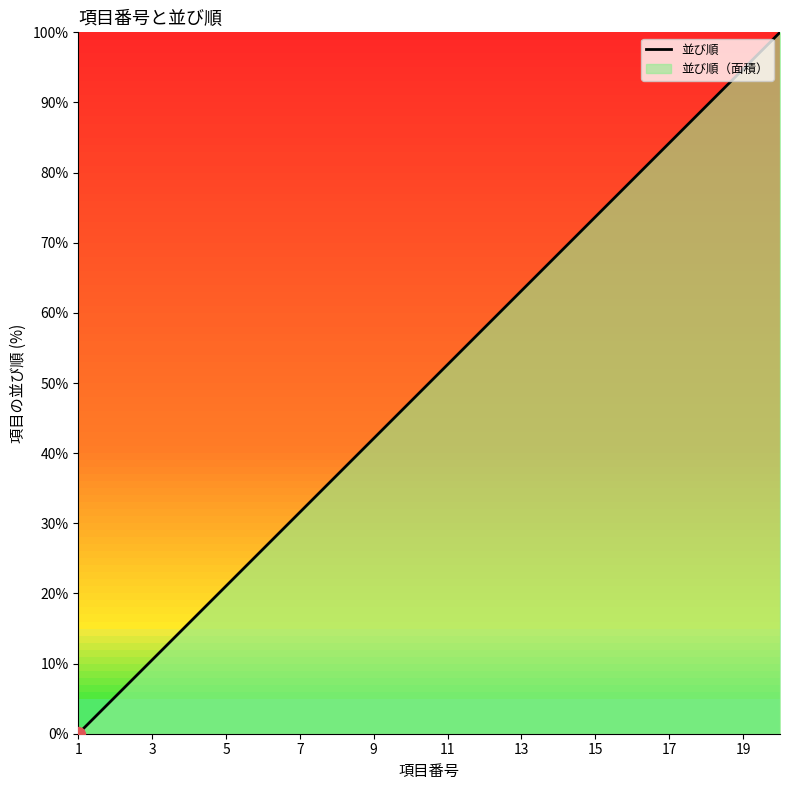

Approximately how many times larger is the value at 19 compared to 17?

1.1